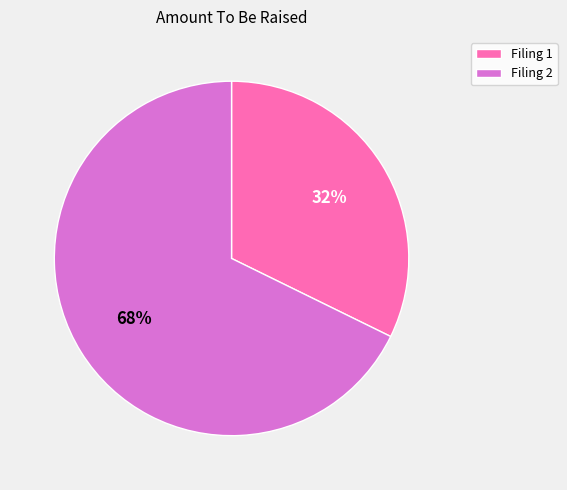

Which slice represents more than half of the pie?

Filing 2